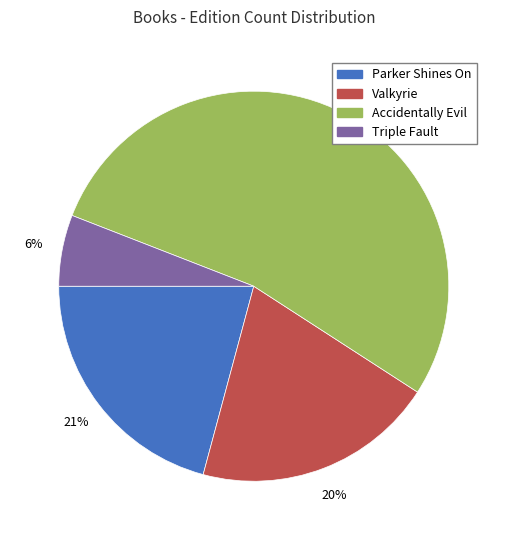

To the nearest percent, what percentage of the pie is Accidentally Evil?

53%